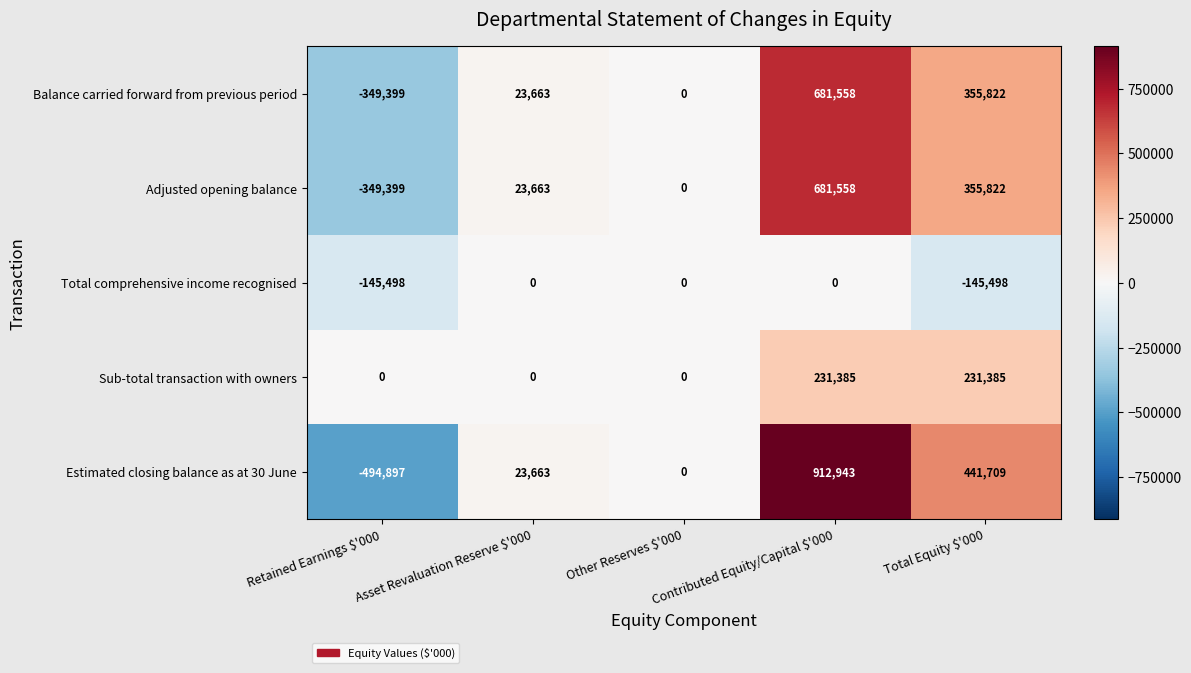

The value of Balance carried forward from previous period at Asset Revaluation Reserve $'000 is 23663. True or false?

True